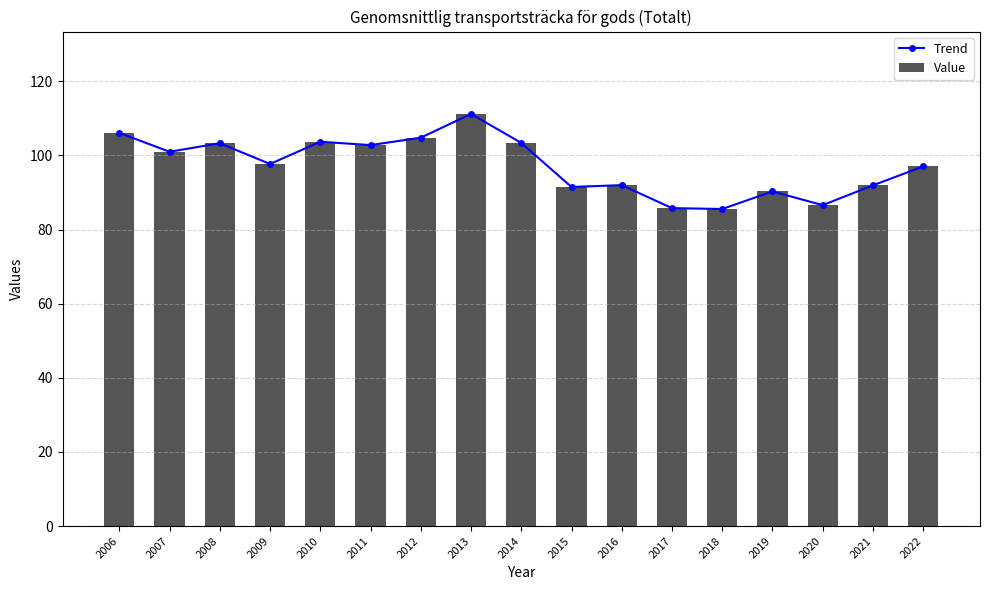

Is it true that Trend equals 119.6 at 2015?

False